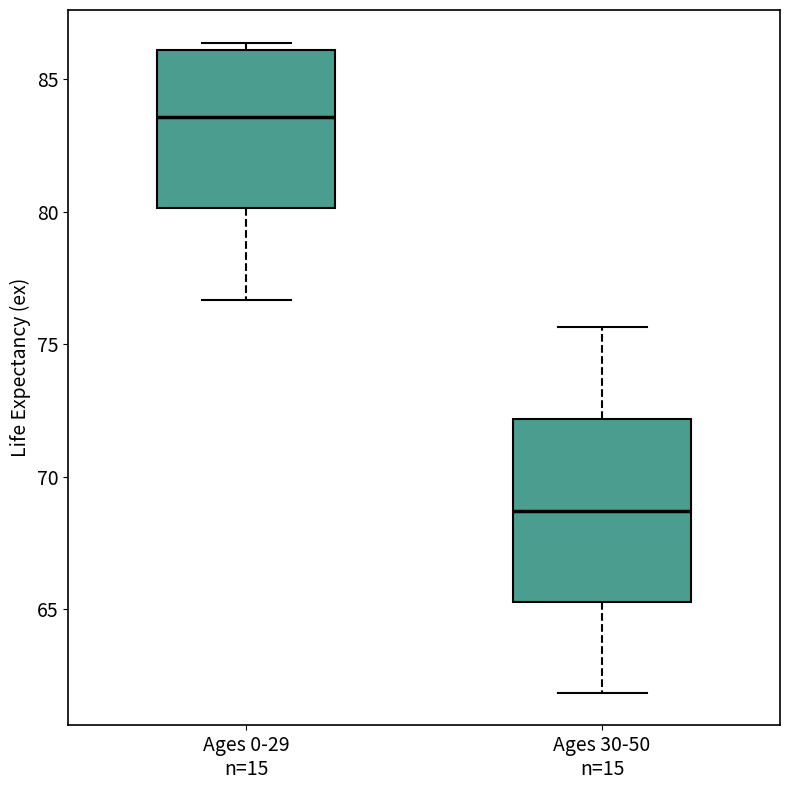

Reading left to right, transcribe this box plot: for each box, give where its median line is, the range the box spans, and where its two whiskers end, as read against the y-axis. The values are not printed on the chart, so give them approximately, as read against the axis.

Ages 0-29 n=15: median 83.5, box 80.0 to 86.0, whiskers 76.5 to 86.5
Ages 30-50 n=15: median 68.5, box 65.5 to 72.0, whiskers 62.0 to 75.5